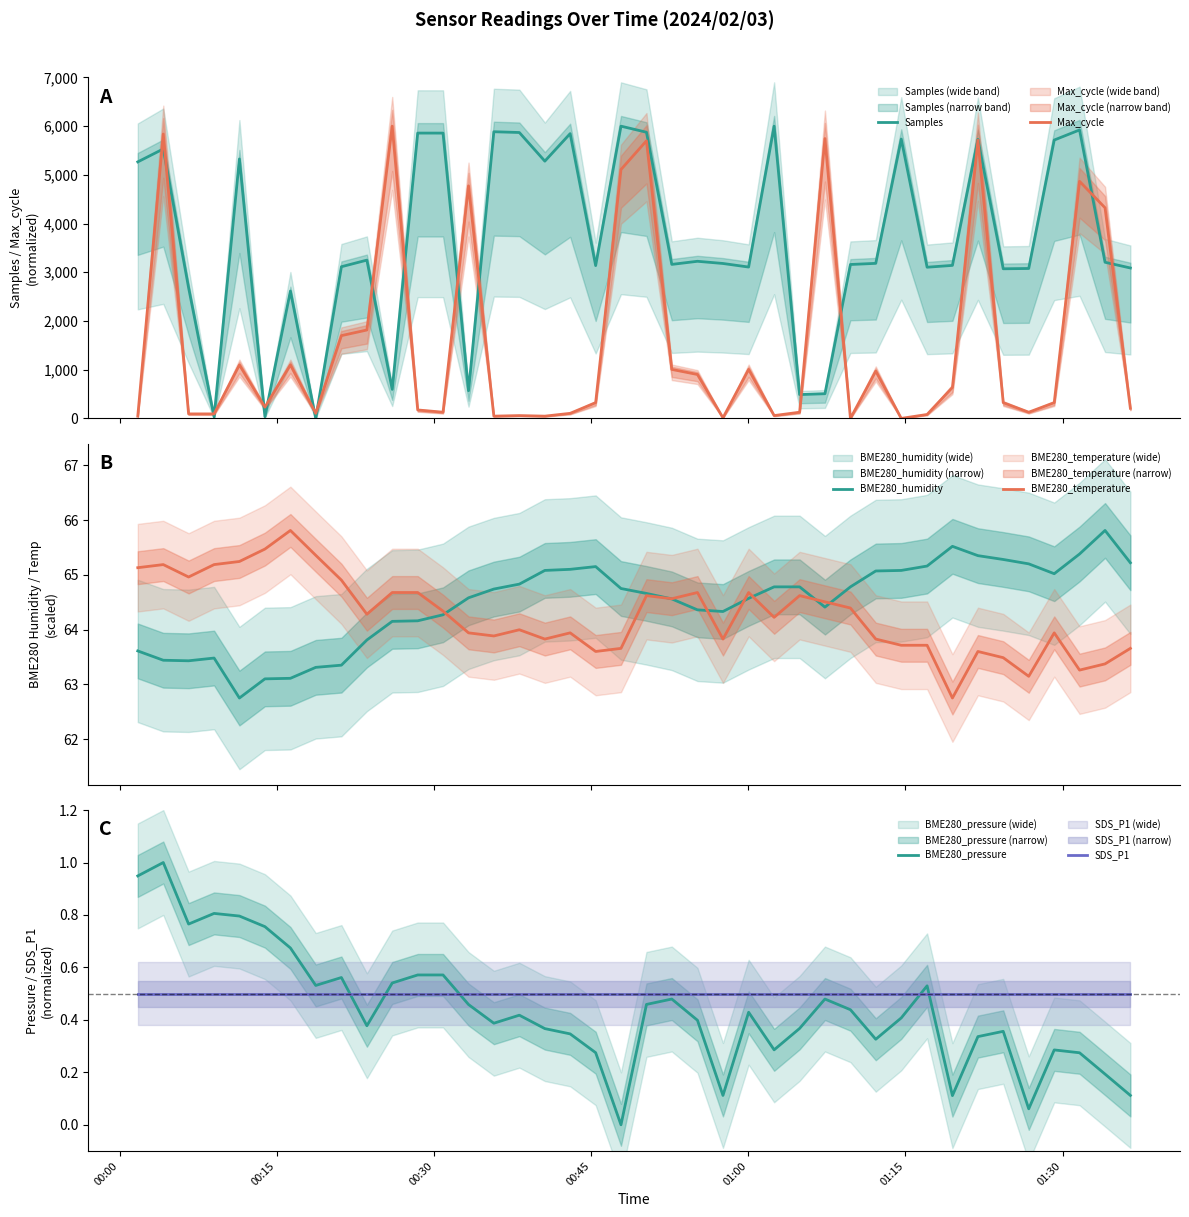

What is the maximum value for BME280_humidity?

65.8